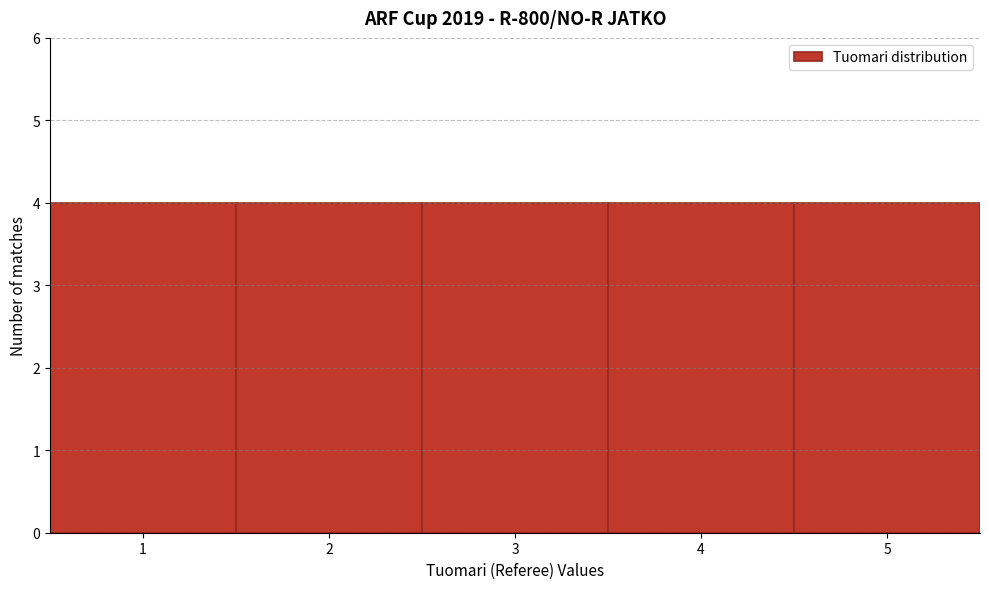

How tall is the bar that spans 1.5 to 2.5 on the x-axis? The values are not printed on the chart, so give them approximately, as read against the axis.

4